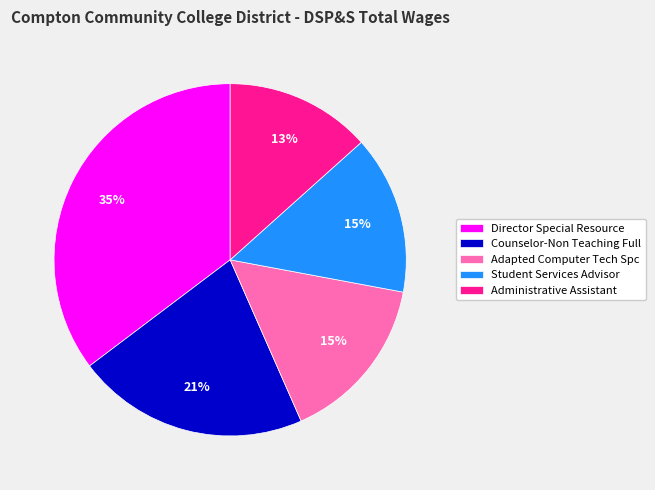

Between Administrative Assistant and Student Services Advisor, which is larger?

Student Services Advisor